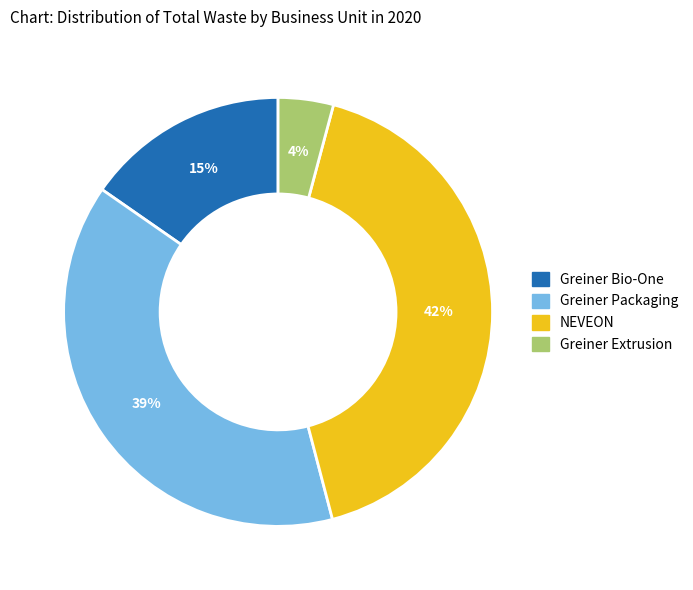

How many slices are in this pie chart?

4